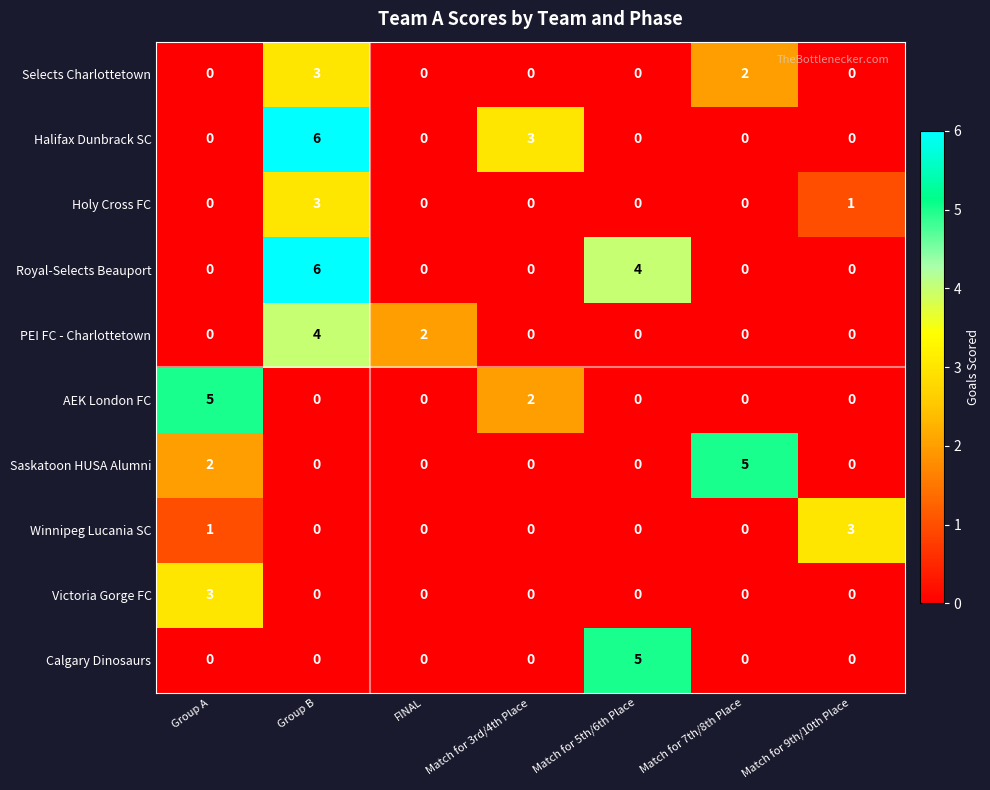

What is the spread (max minus min) of values at Group B?

6